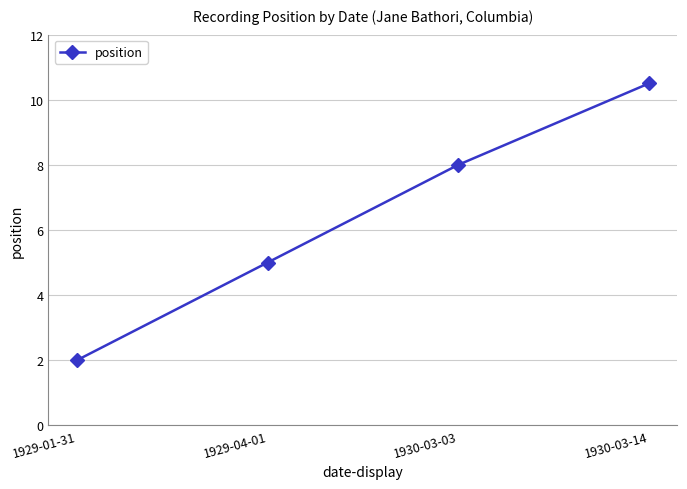

Count the number of data series in this chart.

1